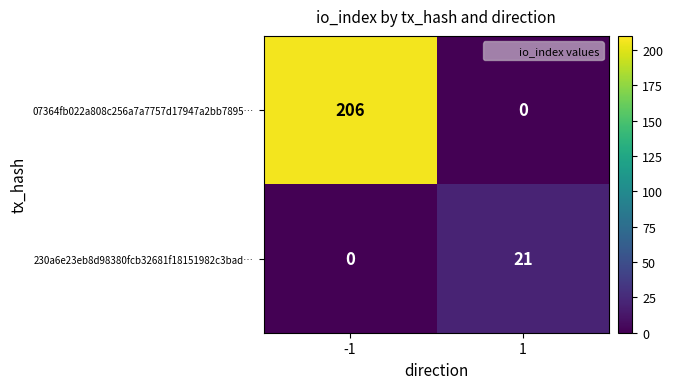

What is the highest value of the 230a6e23eb8d98380fcb32681f18151982c3bad… series?

21